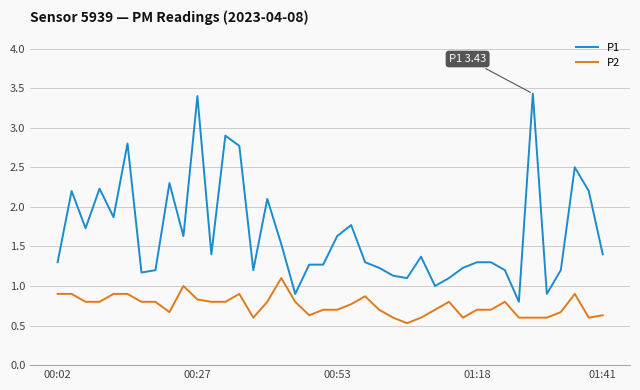

Which series has the largest total across all categories?

P1